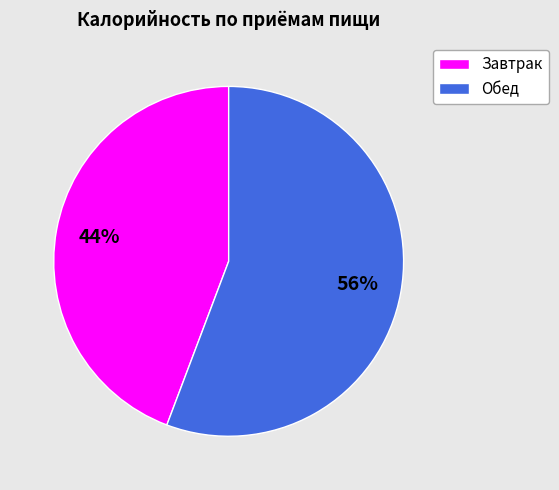

To the nearest percent, what percentage of the pie is Завтрак?

44%